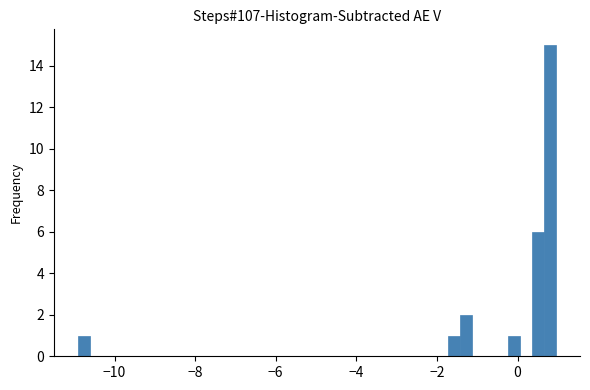

Around what value on the x-axis is the tallest bar? Give the approximate position of its centre, as read against the axis.

0.8